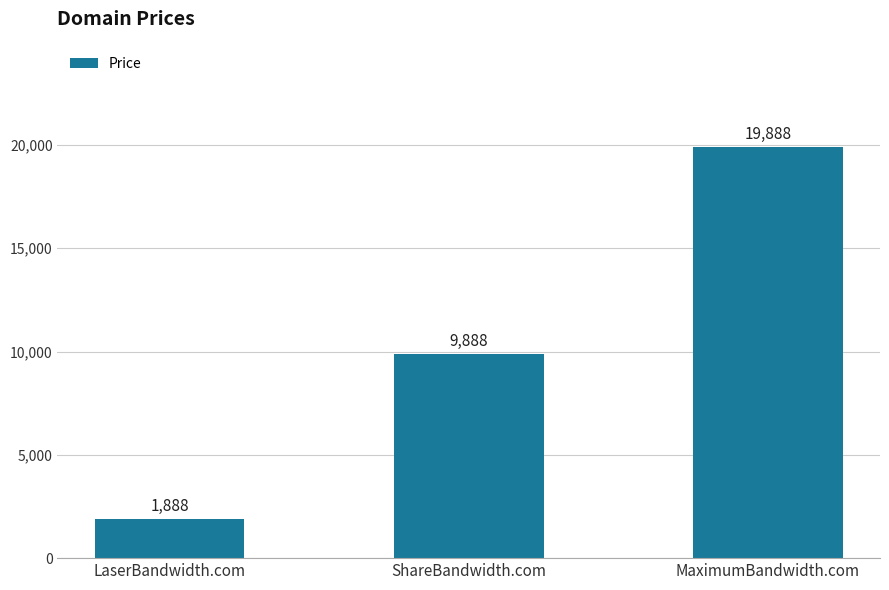

What is the value of the 3rd bar from the left?

19888